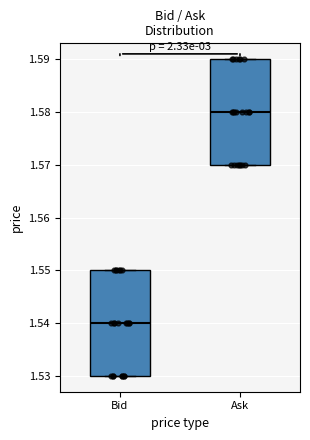

Reading left to right, read every box against the y-axis: the position of its median line, the range the box covers, and the ends of its whiskers. The values are not printed on the chart, so give them approximately, as read against the axis.

Bid: median 1.54, box 1.53 to 1.55, whiskers 1.53 to 1.55
Ask: median 1.58, box 1.57 to 1.59, whiskers 1.57 to 1.59